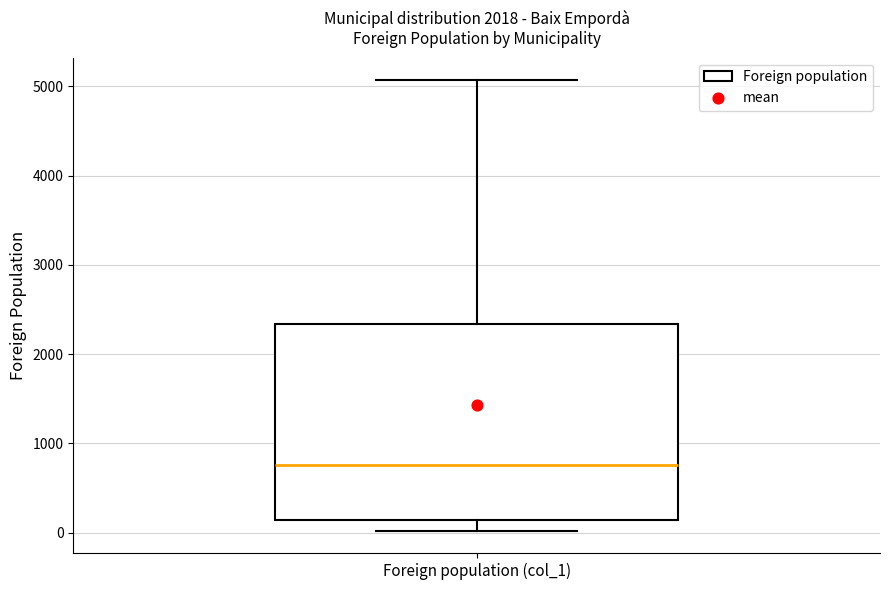

Where is the upper edge of the box for Foreign population (col_1) on the y-axis? The values are not printed on the chart, so give them approximately, as read against the axis.

2300